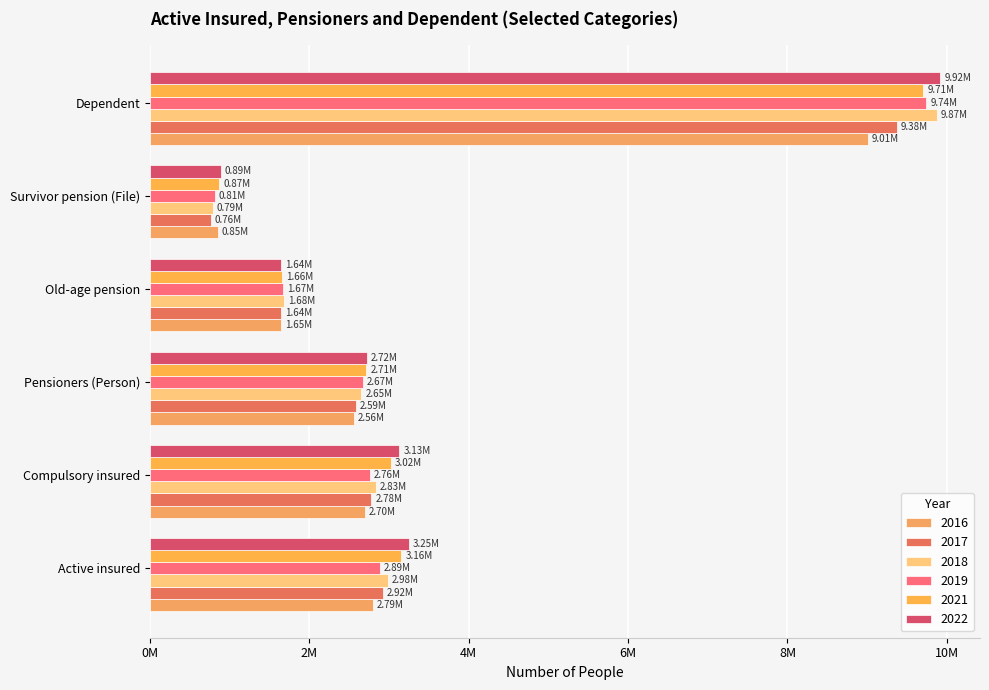

What is the difference between the maximum and minimum values in the 2019 series?

8930039